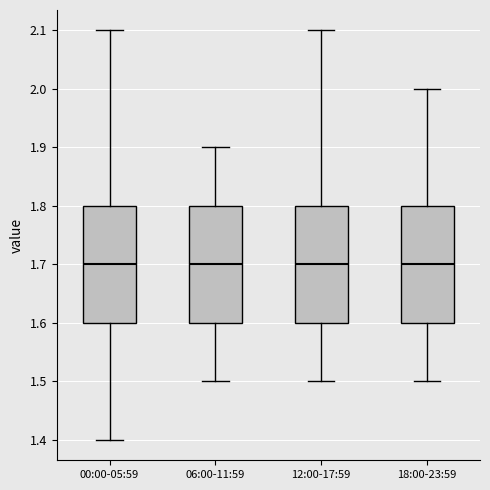

Reading left to right, transcribe this box plot: for each box, give where its median line is, the range the box spans, and where its two whiskers end, as read against the y-axis. The values are not printed on the chart, so give them approximately, as read against the axis.

00:00-05:59: median 1.7, box 1.6 to 1.8, whiskers 1.4 to 2.1
06:00-11:59: median 1.7, box 1.6 to 1.8, whiskers 1.5 to 1.9
12:00-17:59: median 1.7, box 1.6 to 1.8, whiskers 1.5 to 2.1
18:00-23:59: median 1.7, box 1.6 to 1.8, whiskers 1.5 to 2.0